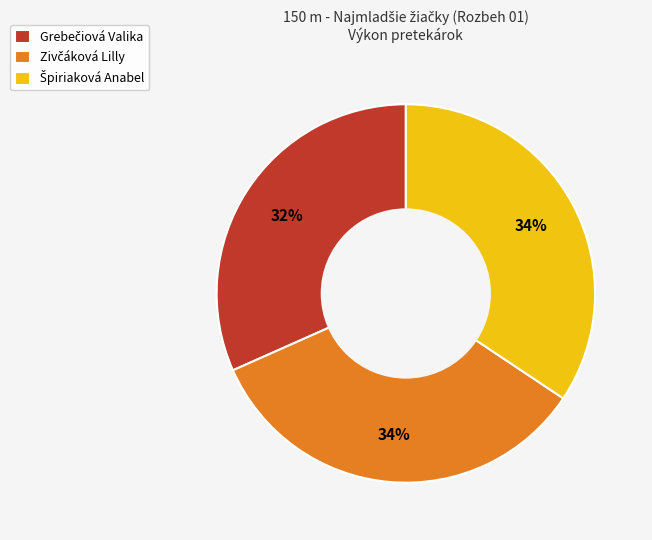

To the nearest percent, what is the average slice percentage?

33%